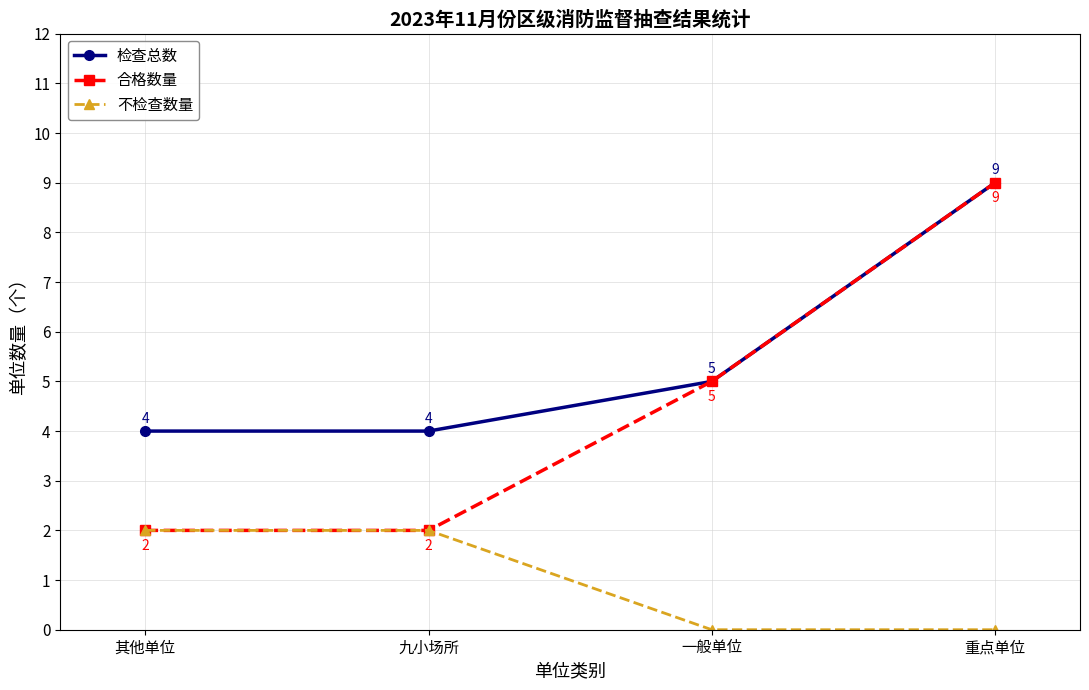

What is the maximum value for 检查总数?

9